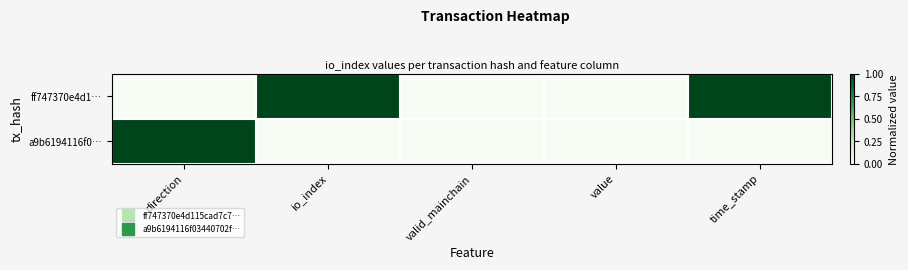

Which series has the largest range (max minus min)?

ff747370e4d1…